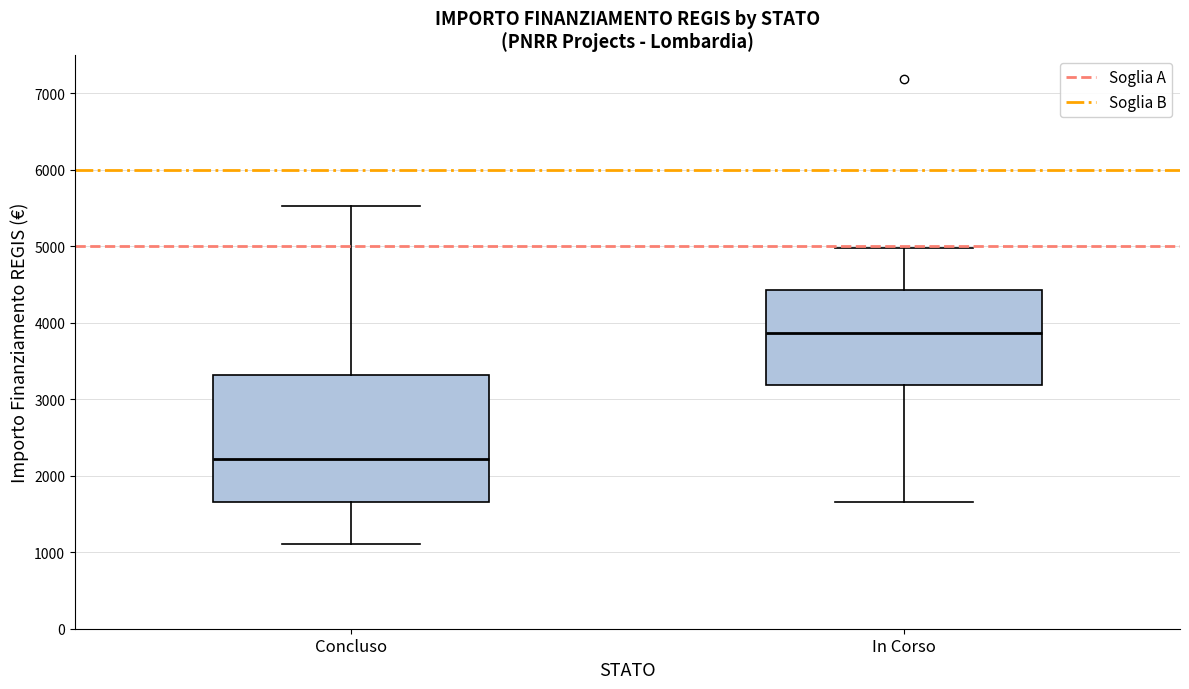

Which box has the lowest median line?

Concluso